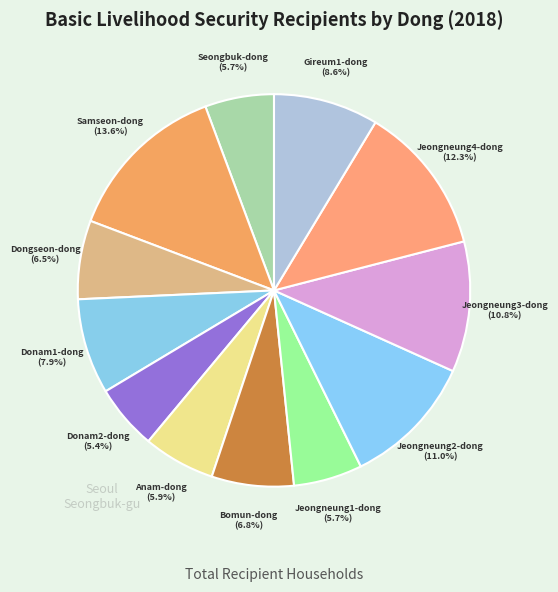

Is it true that Samseon-dong is 14% of the pie?

True